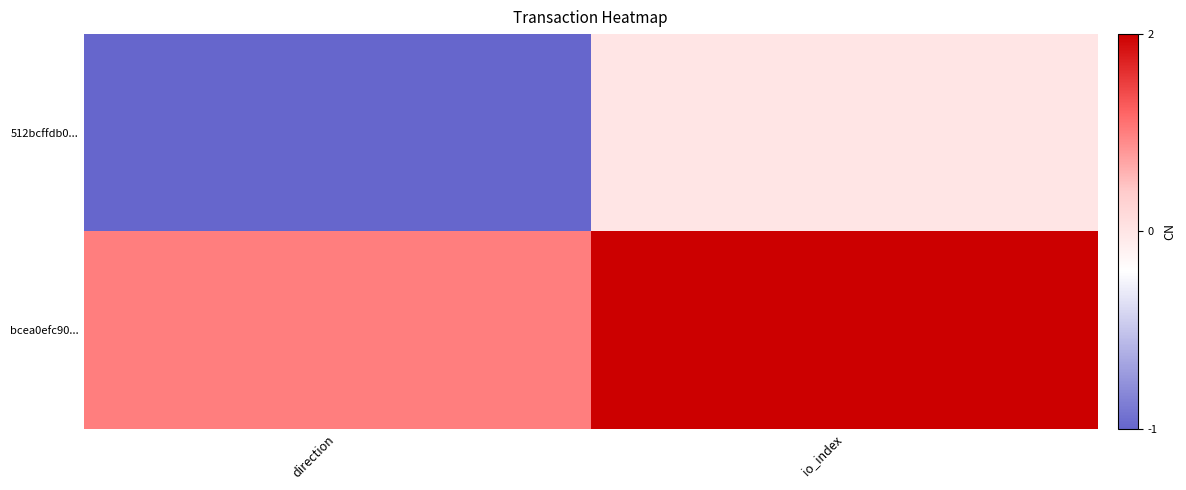

Reading right to left, extract all data points from this chart.

512bcffdb0...: io_index=0	direction=-1
bcea0efc90...: io_index=2	direction=1